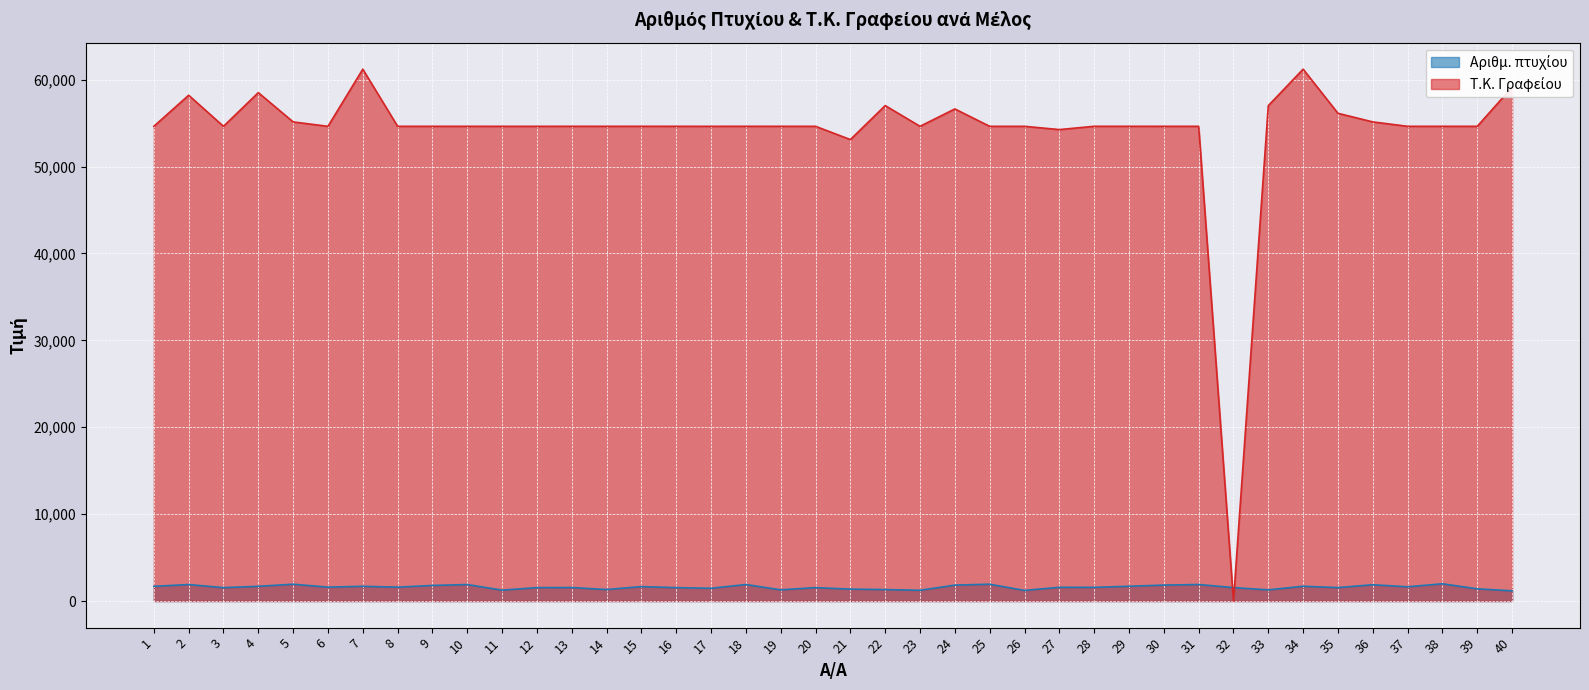

True or false: Τ.Κ. Γραφείου has more than 2 points higher than both neighbors.

True